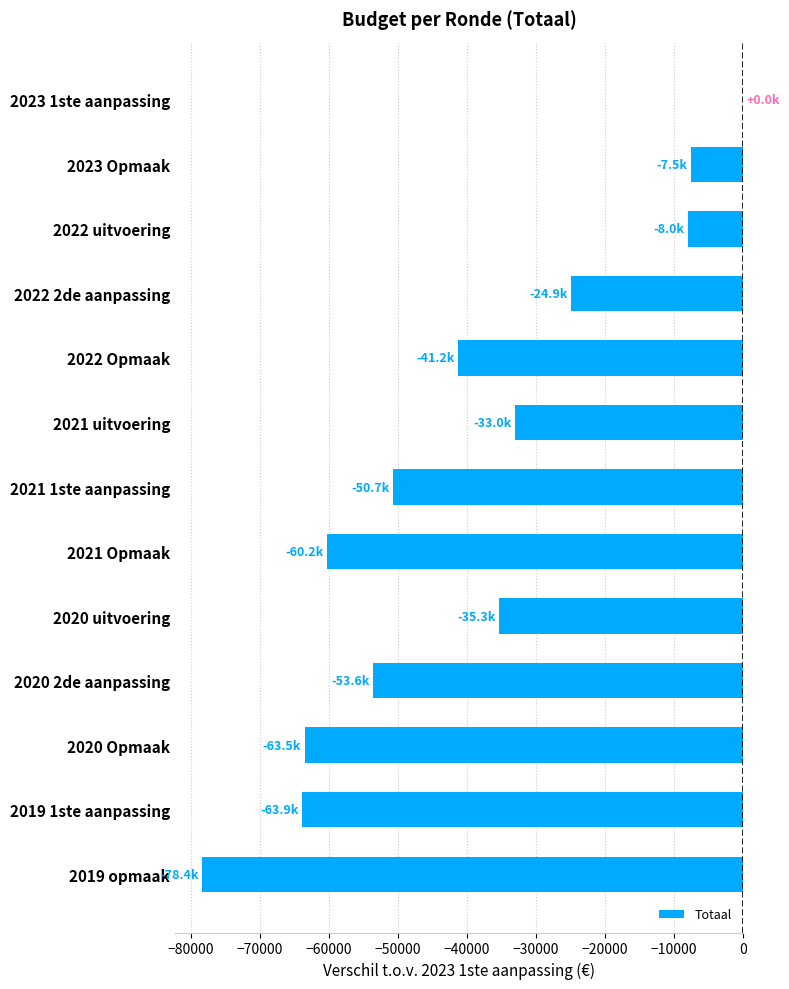

Which category has the highest value across all series?

2023 1ste aanpassing